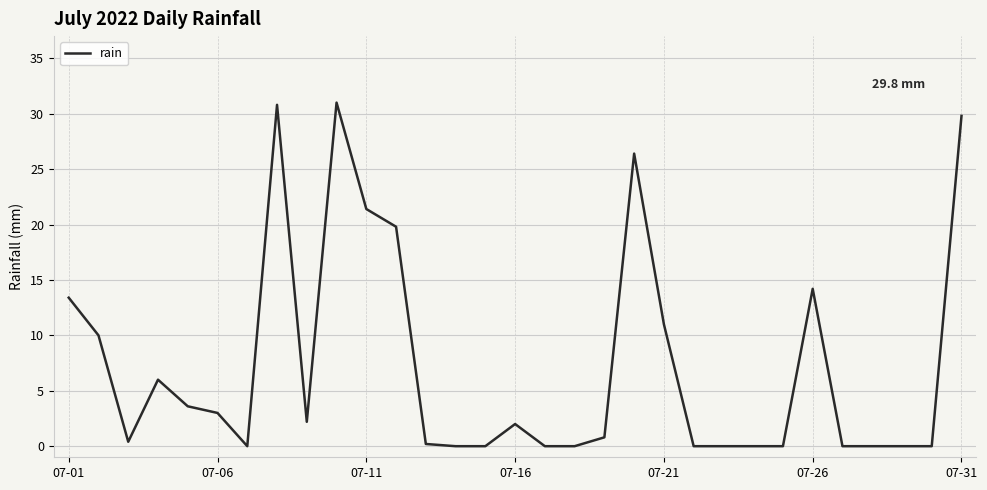

What is the maximum value shown in the chart?

31.0